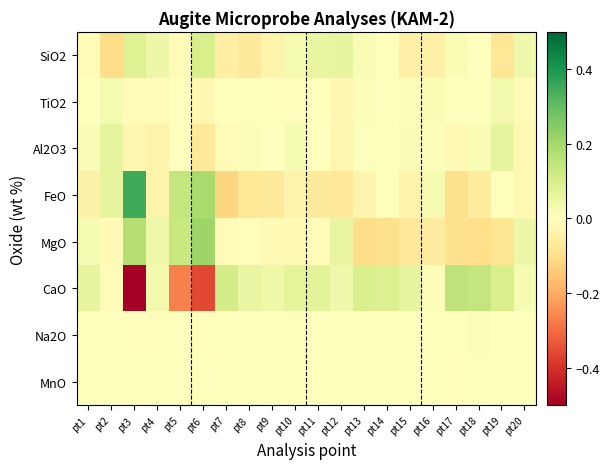

Rank the series by their maximum value, from lowest to highest.

MnO, Na2O, TiO2, Al2O3, SiO2, CaO, MgO, FeO